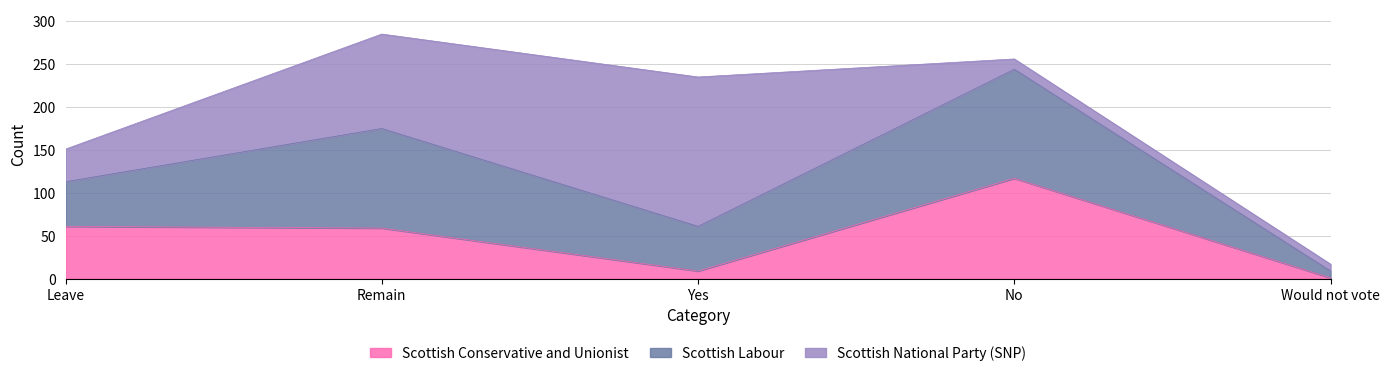

List the series in order of their peak value, highest first.

Scottish National Party (SNP), Scottish Labour, Scottish Conservative and Unionist